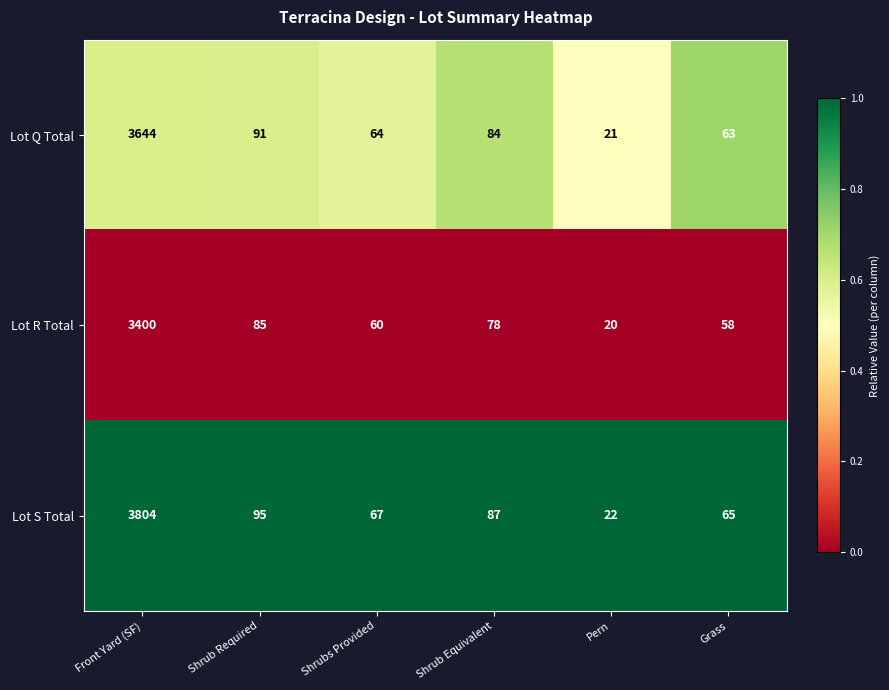

The value of Lot R Total at Grass is 25. True or false?

False